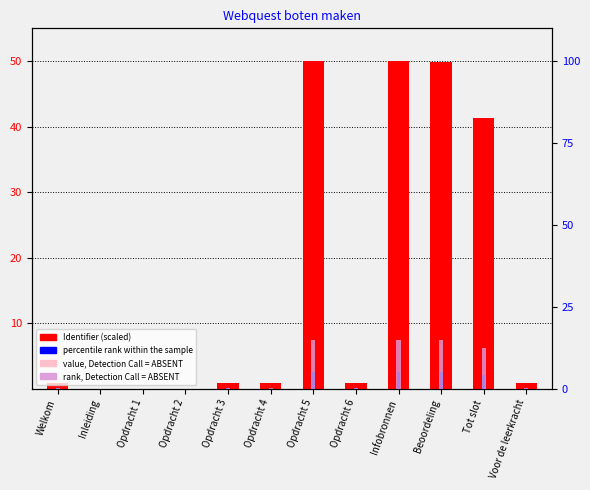

What position from the right is Beoordeling?

3